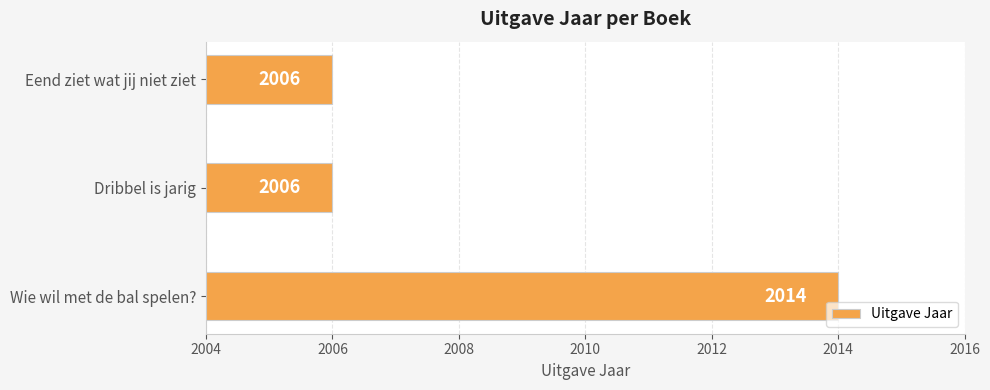

What is the maximum value shown in the chart?

2014